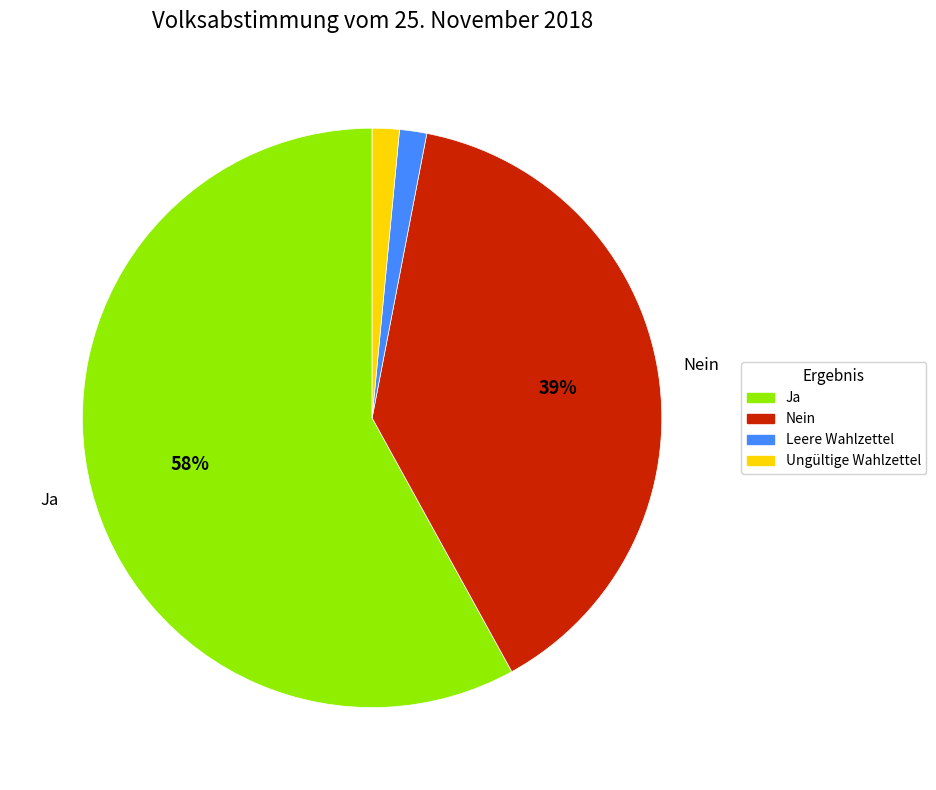

Is Nein the majority of the pie?

No